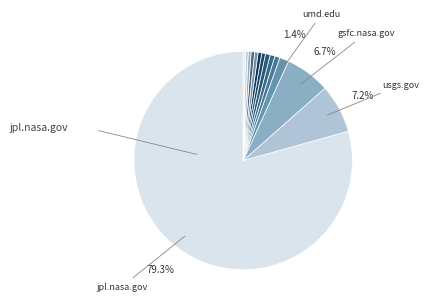

Count the number of slices in the pie.

14